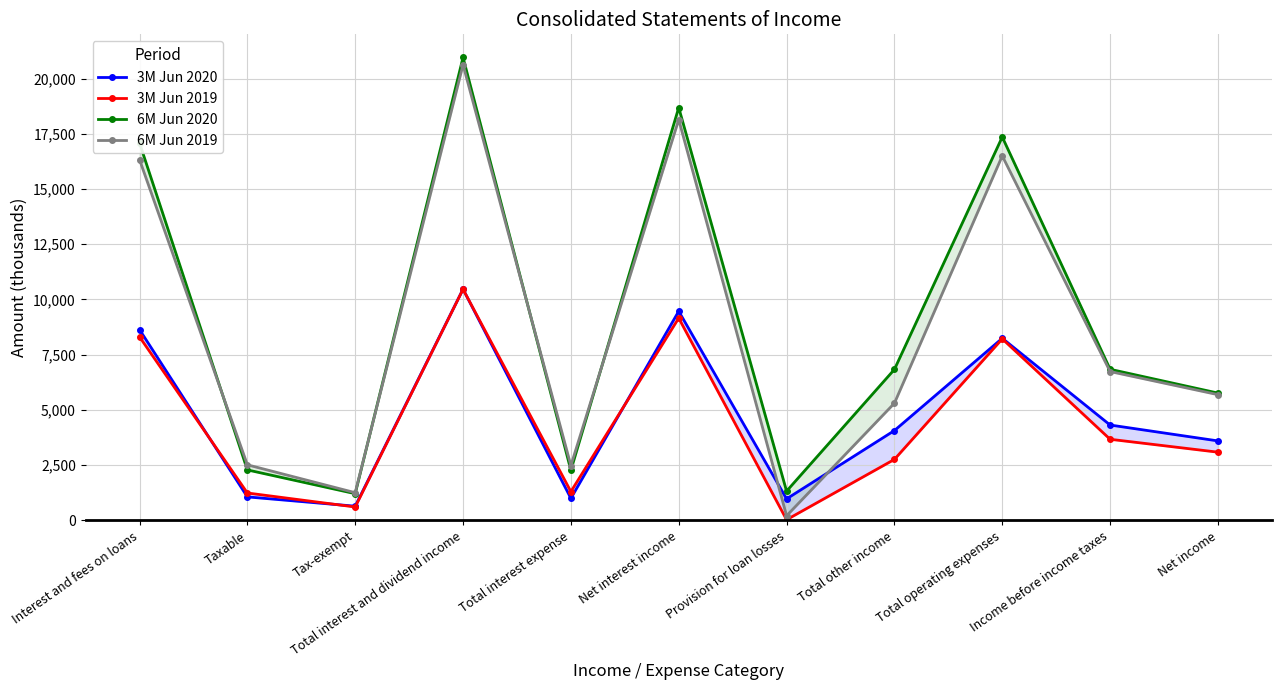

Count the number of data series in this chart.

4